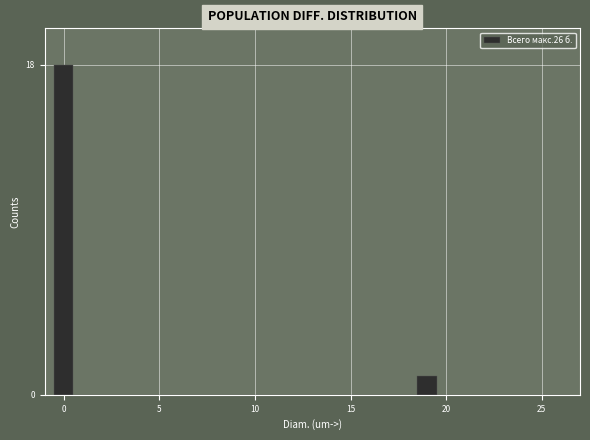

Read against the x-axis, roughly where is the centre of the tallest bar?

0.0